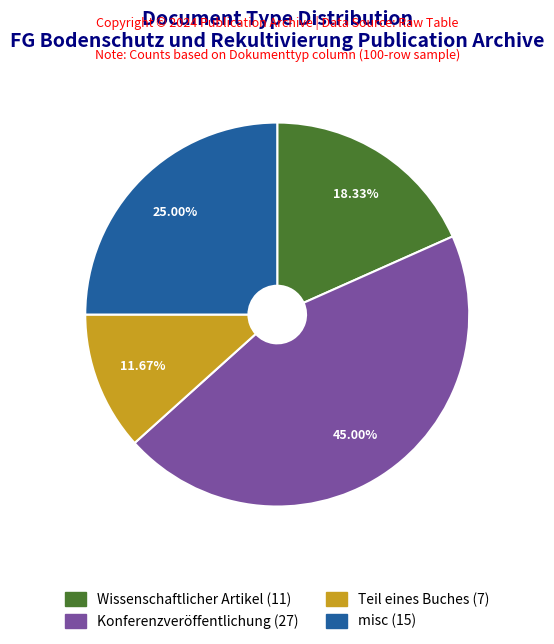

Which slice is the smallest?

Teil eines Buches